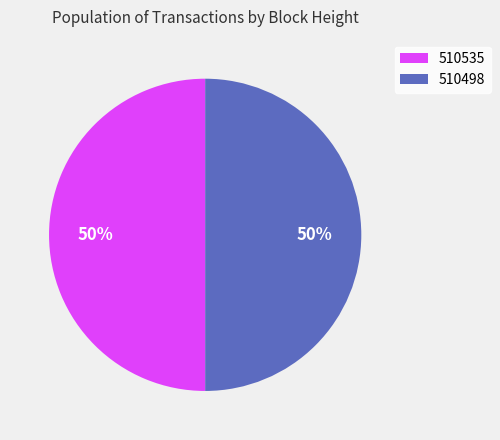

Is it true that 510498 is 50% of the pie?

True